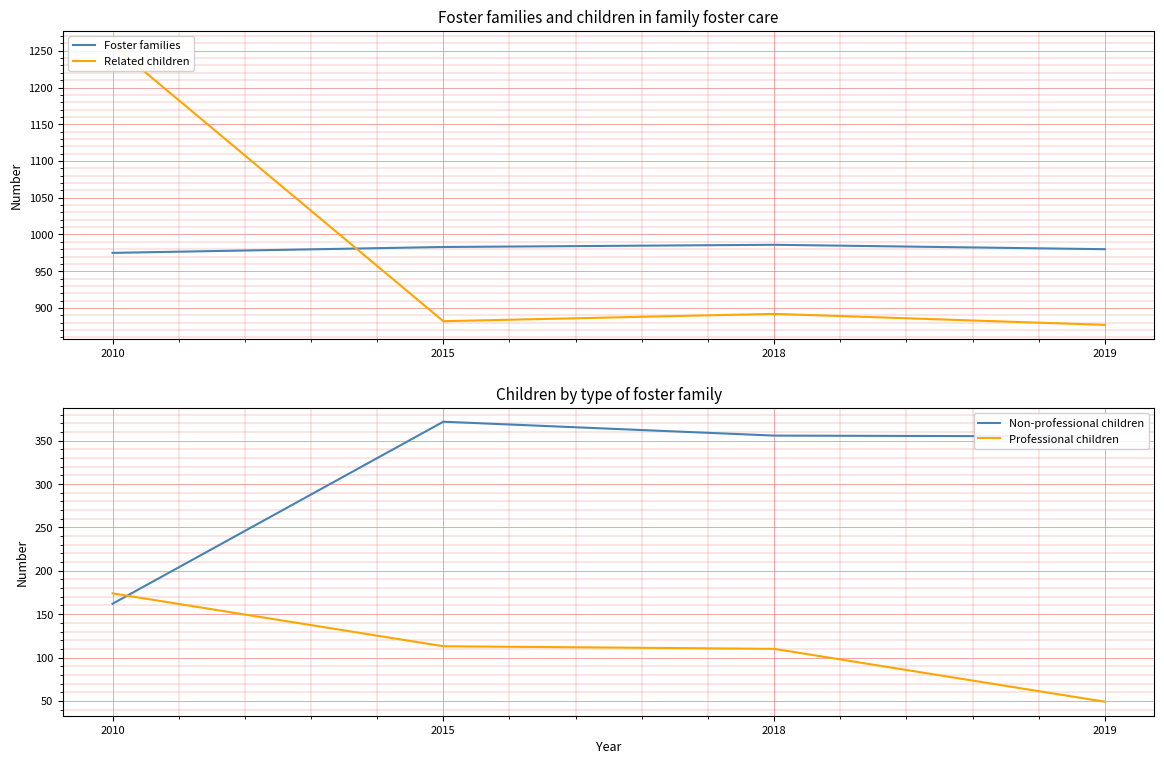

Rank the series at 2019 from highest to lowest value.

Foster families, Related children, Non-professional children, Professional children